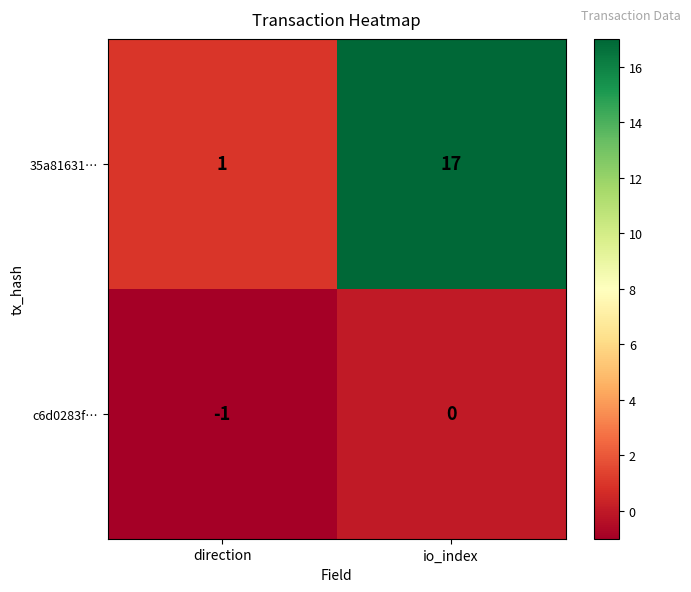

Which series has the largest total across all categories?

35a81631…